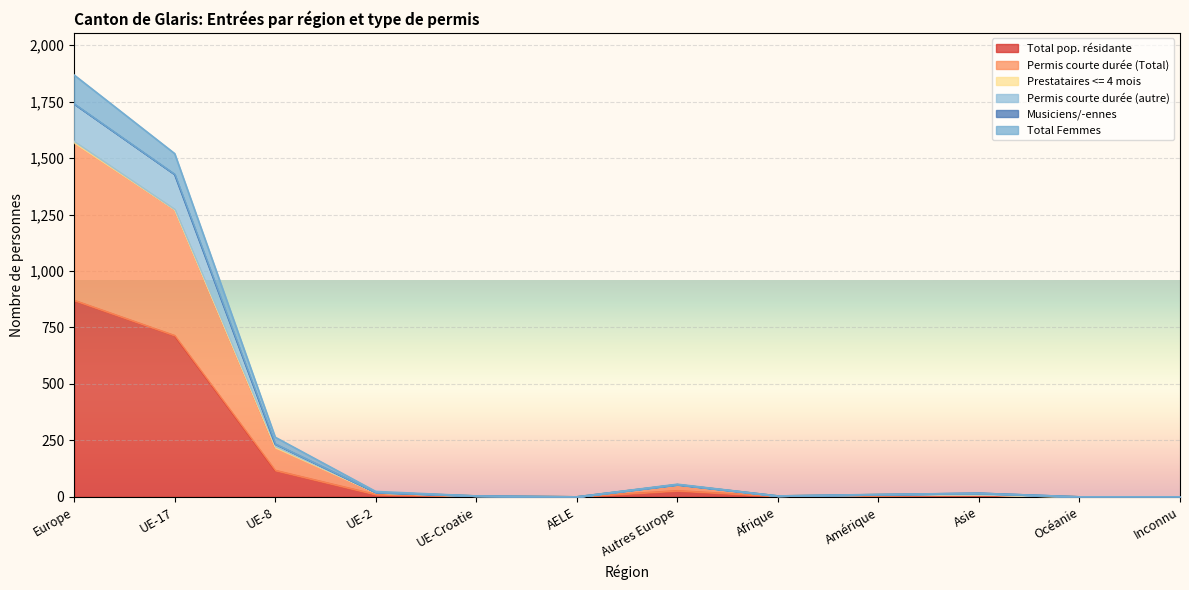

The value of Permis courte durée (Total) at AELE is 0. True or false?

True